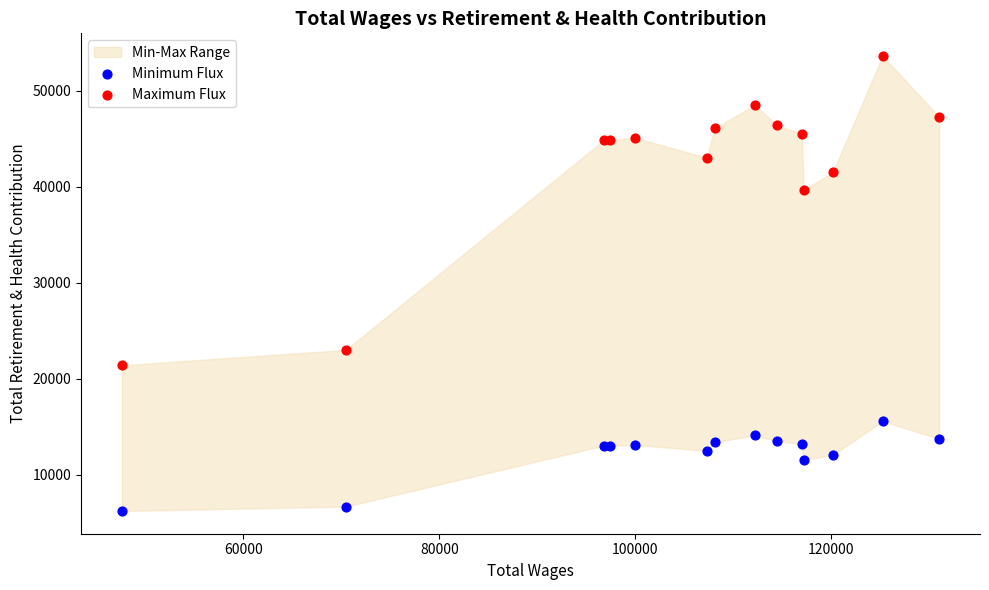

Across all series, what Y value is closest to 29900?

22983.4